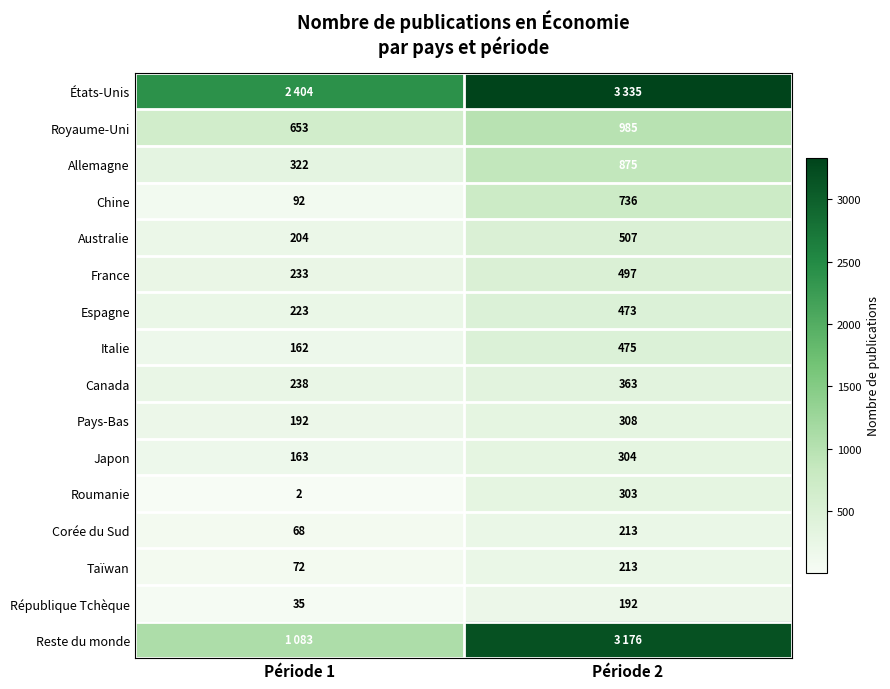

Rank the series at Période 1 from highest to lowest value.

États-Unis, Reste du monde, Royaume-Uni, Allemagne, Canada, France, Espagne, Australie, Pays-Bas, Japon, Italie, Chine, Taïwan, Corée du Sud, République Tchèque, Roumanie